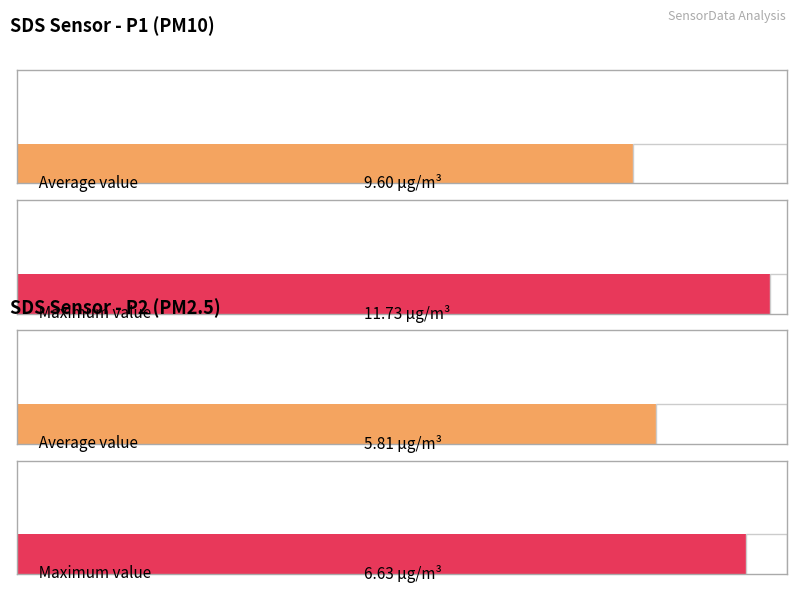

Count the number of data series in this chart.

2